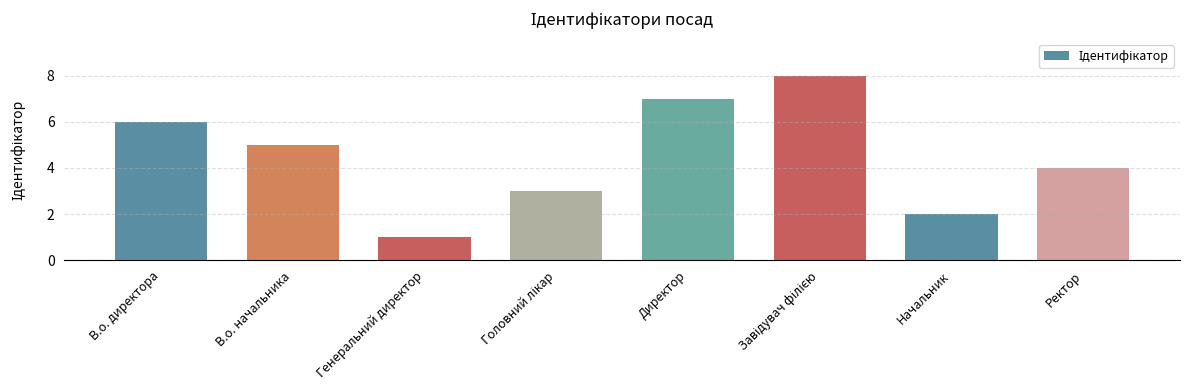

What is the difference between the second highest and second lowest values?

5